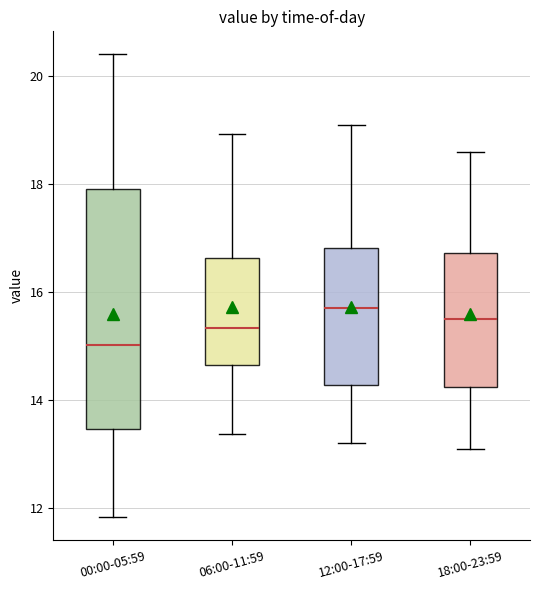

Comparing the boxes themselves (not the whiskers), which one is the tallest?

00:00-05:59